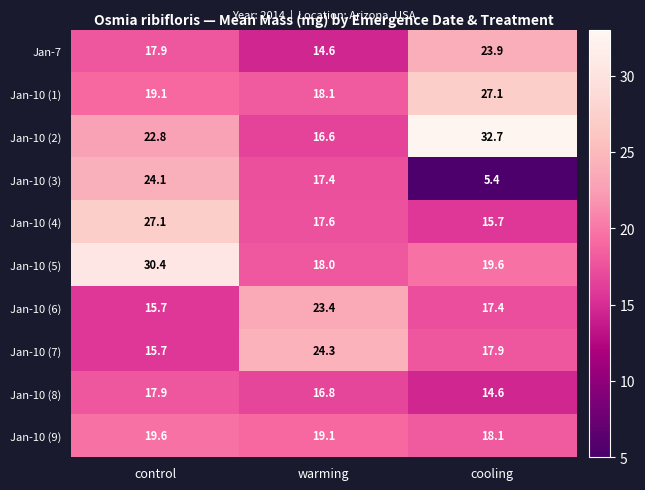

The value of Jan-10 (6) at control is 15.7. True or false?

True